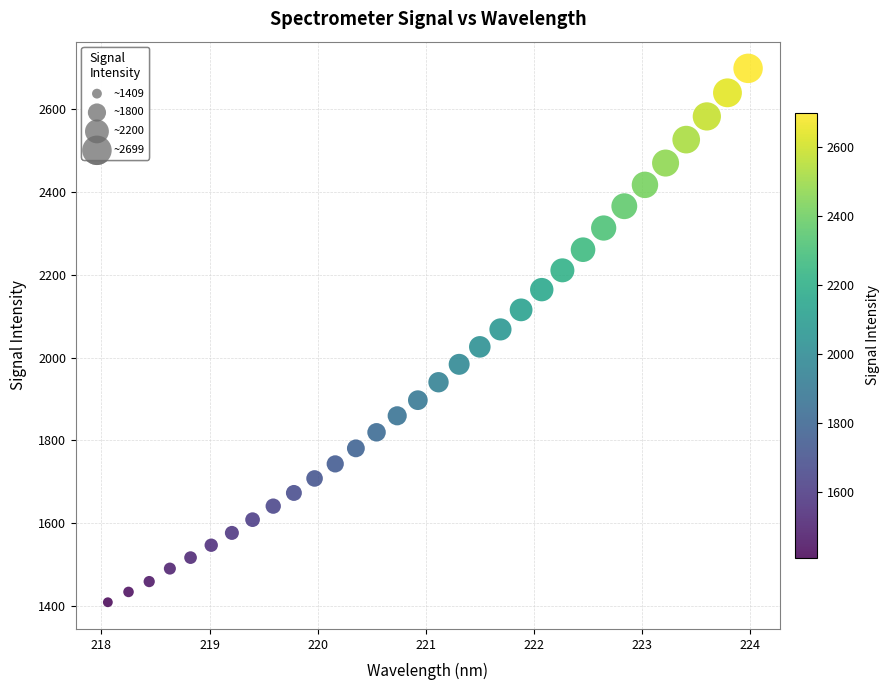

What is the range of X values (max minus min)?

5.9